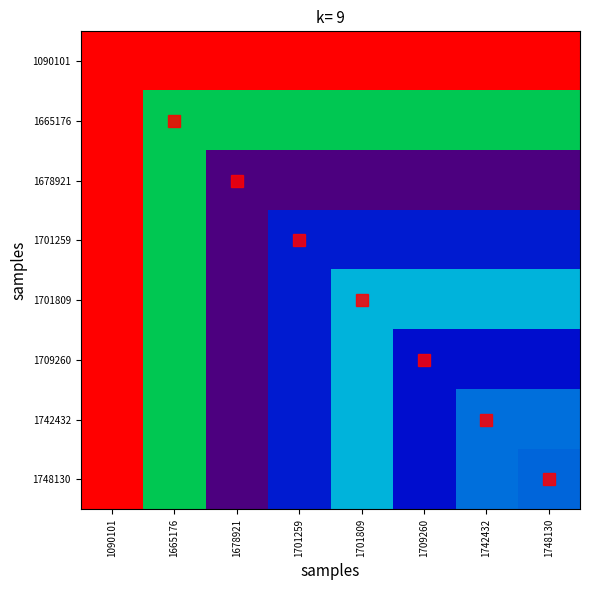

At how many categories does at least one series exceed 391209?

8